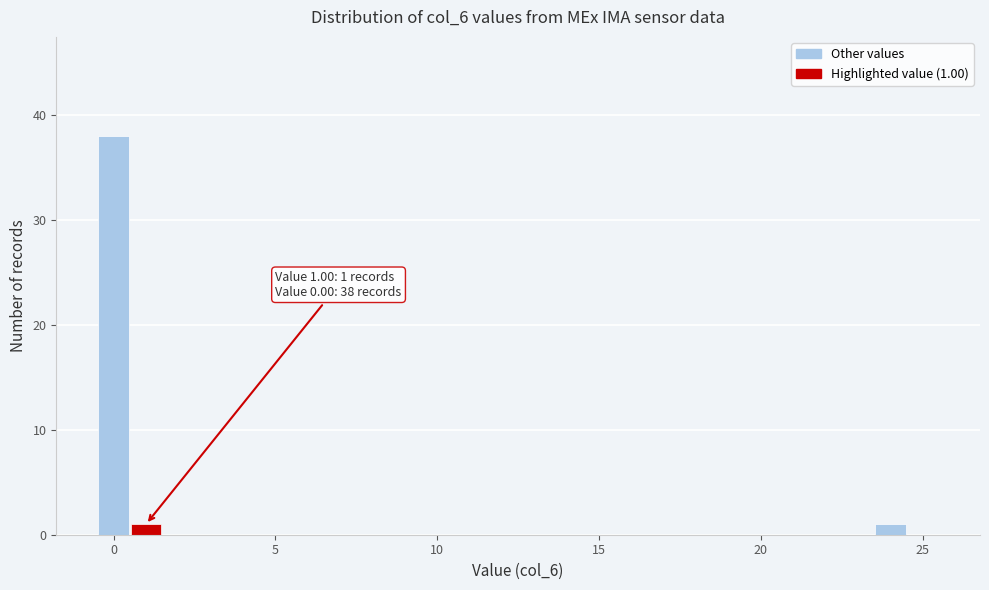

Read against the x-axis, roughly where is the centre of the tallest bar?

0.0